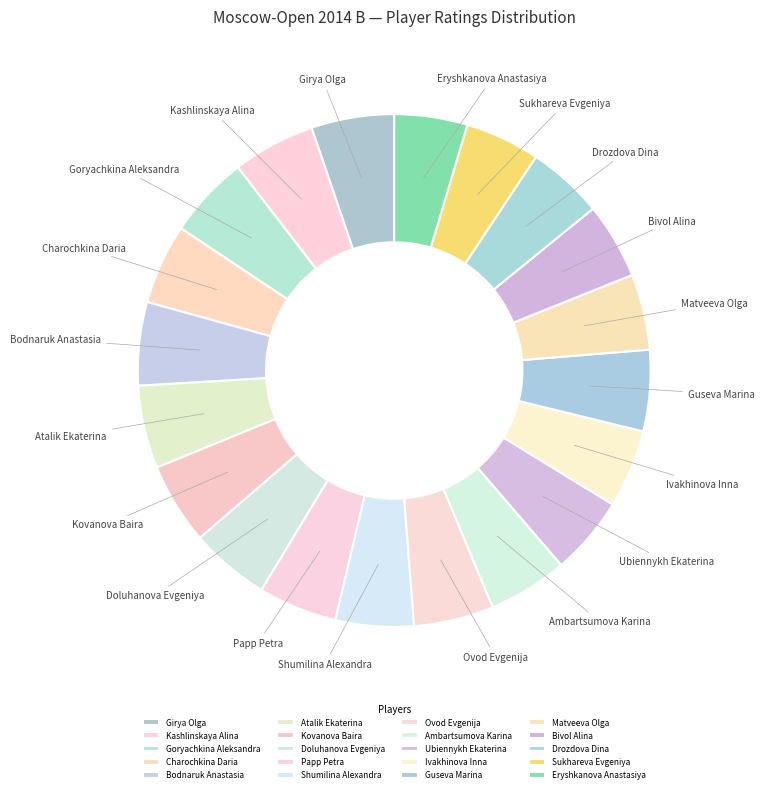

What is the ratio of the value at Goryachkina Aleksandra to the value at Ambartsumova Karina?

1.0